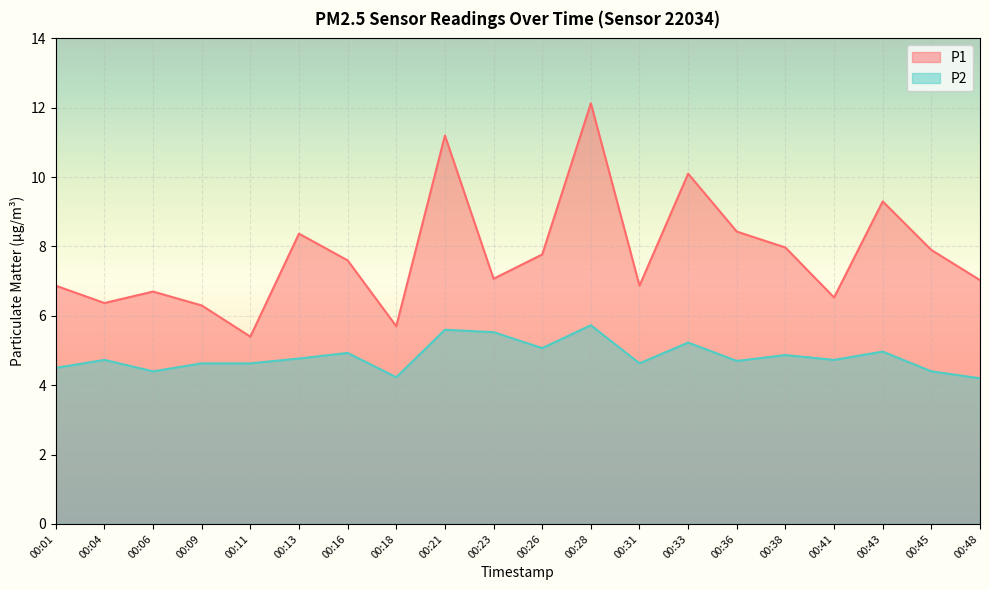

Reading left to right, transcribe all the data shown in this chart.

P1: 00:01=6.9	00:04=6.4	00:06=6.7	00:09=6.3	00:11=5.4	00:13=8.4	00:16=7.6	00:18=5.7	00:21=11.2	00:23=7.1	00:26=7.8	00:28=12.1	00:31=6.9	00:33=10.1	00:36=8.4	00:38=8.0	00:41=6.5	00:43=9.3	00:45=7.9	00:48=7.0
P2: 00:01=4.5	00:04=4.7	00:06=4.4	00:09=4.6	00:11=4.6	00:13=4.8	00:16=4.9	00:18=4.2	00:21=5.6	00:23=5.5	00:26=5.1	00:28=5.7	00:31=4.6	00:33=5.2	00:36=4.7	00:38=4.9	00:41=4.7	00:43=5.0	00:45=4.4	00:48=4.2